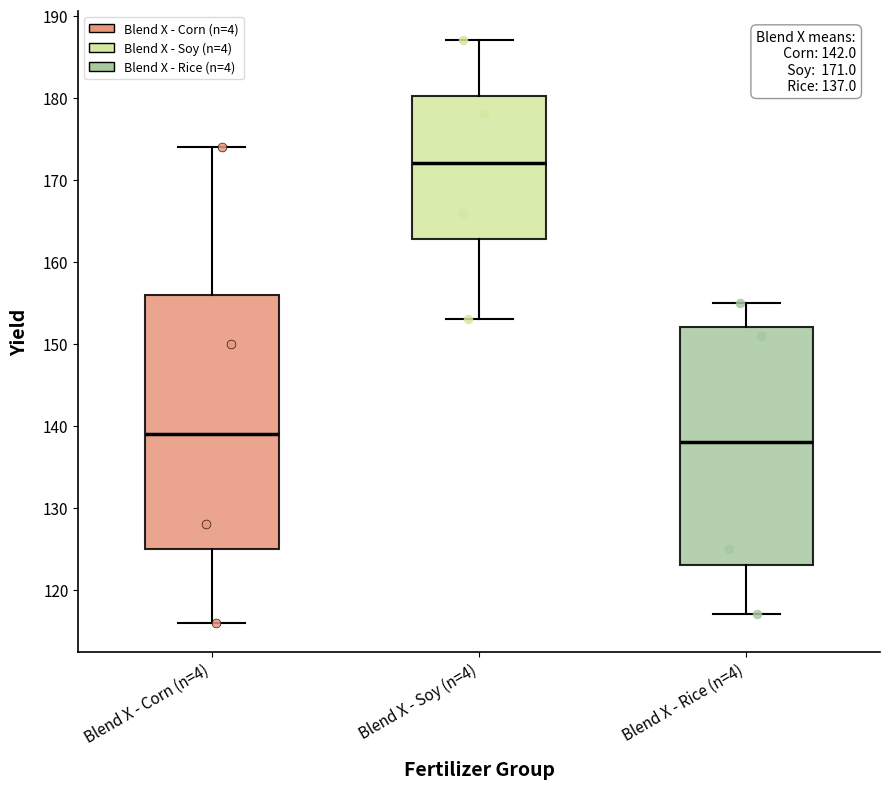

Comparing the boxes themselves (not the whiskers), which one is the tallest?

Blend X - Corn (n=4)